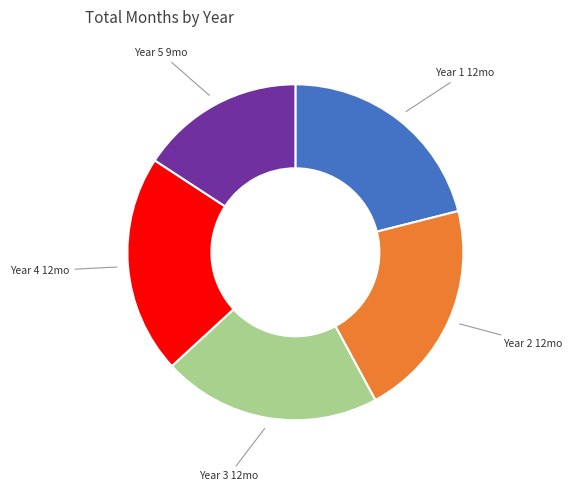

Is there a majority slice in this chart?

No